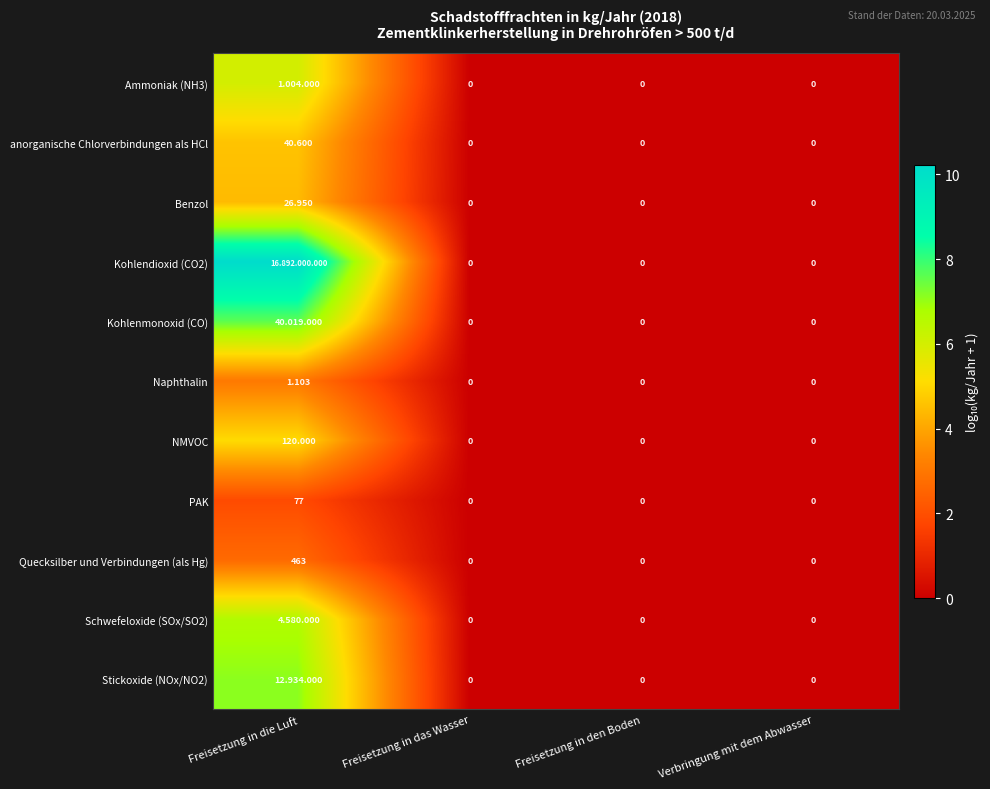

At which label does Quecksilber und Verbindungen (als Hg) reach its peak?

Freisetzung in die Luft